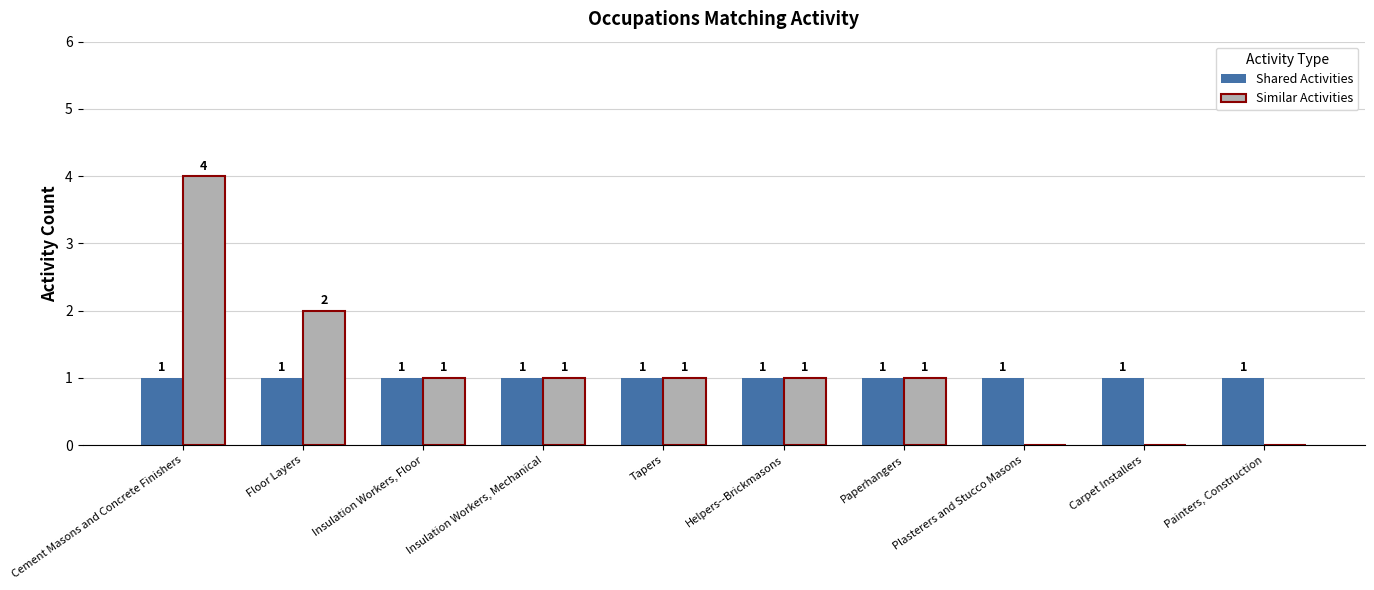

Which series has the largest total across all categories?

Similar Activities